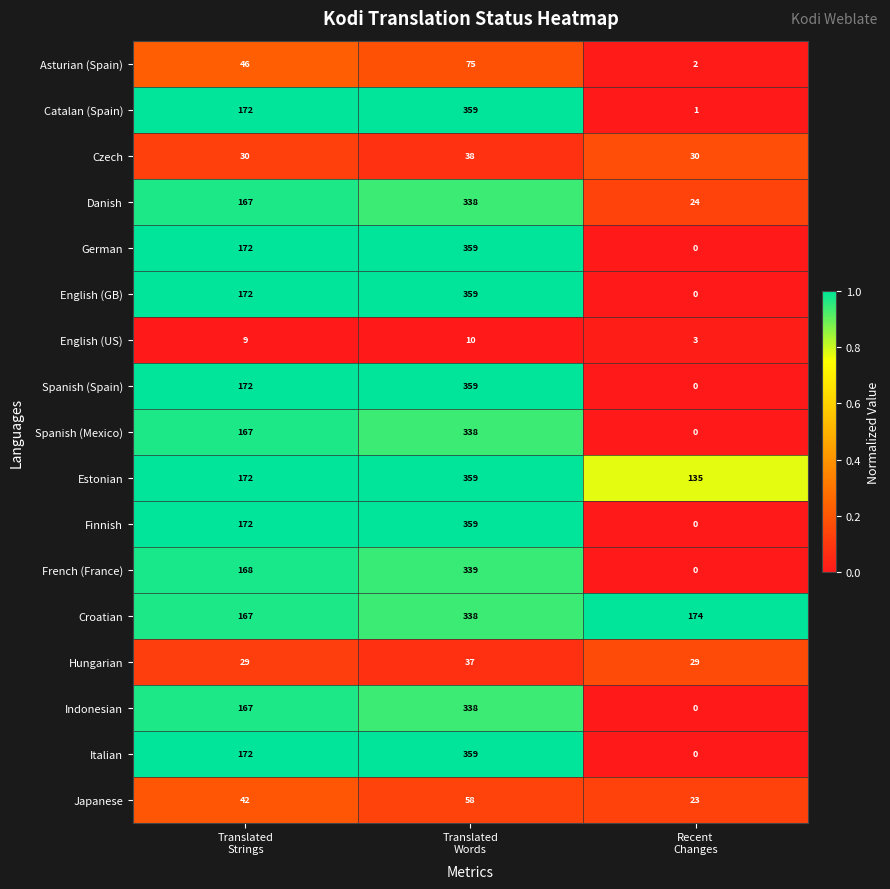

What is the greatest value displayed?

359